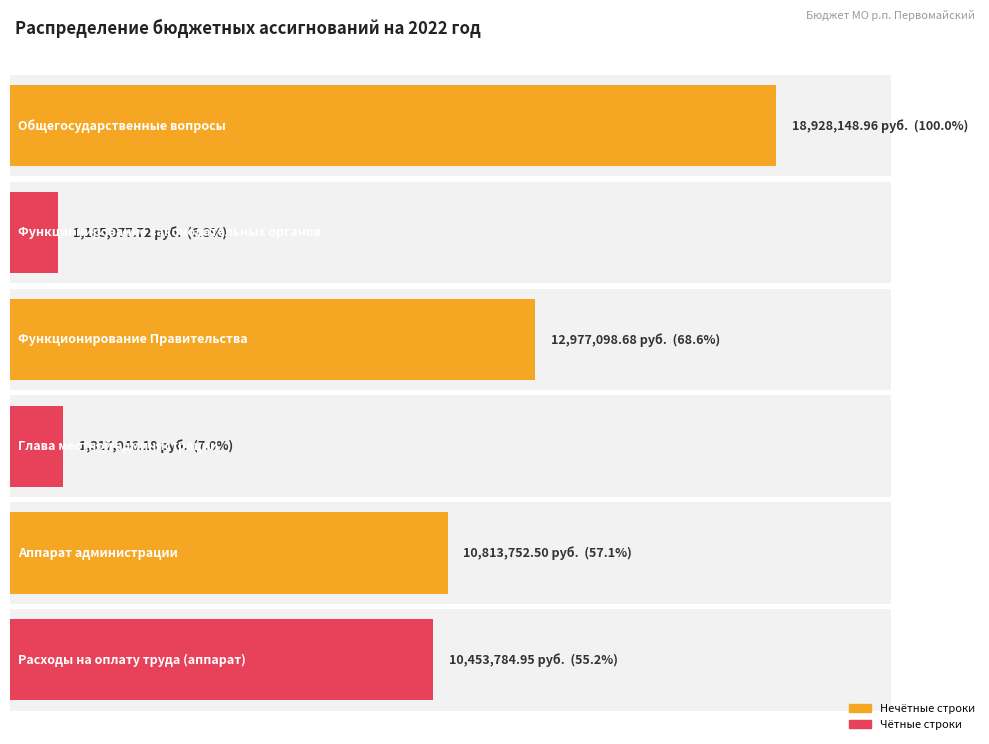

Approximately how many times larger is the value at 5 compared to 4?

1.0